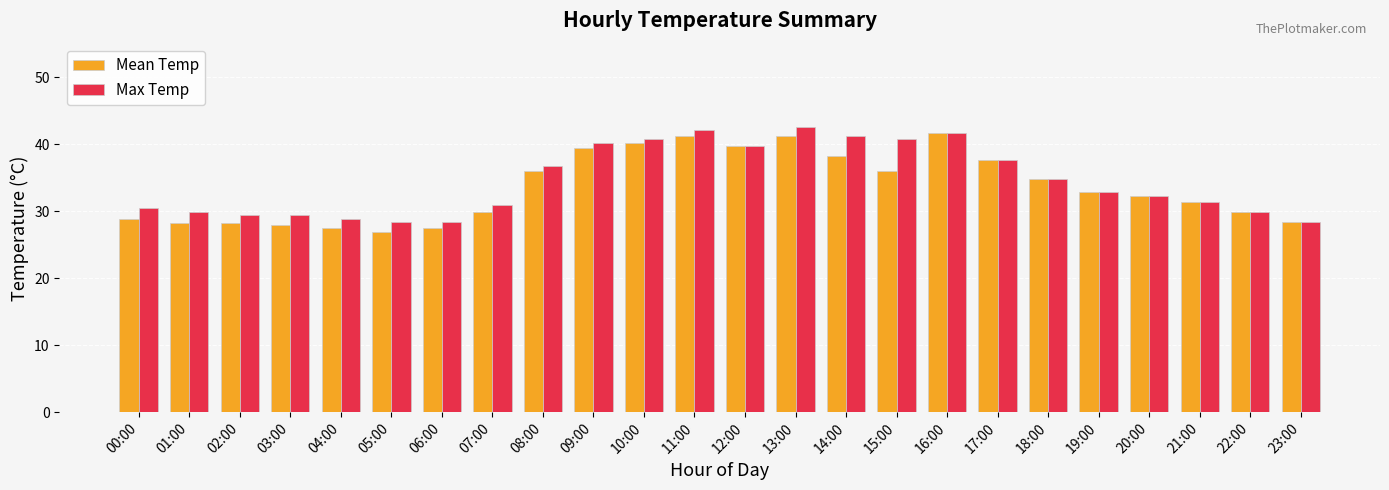

How many bars are there in each group?

2